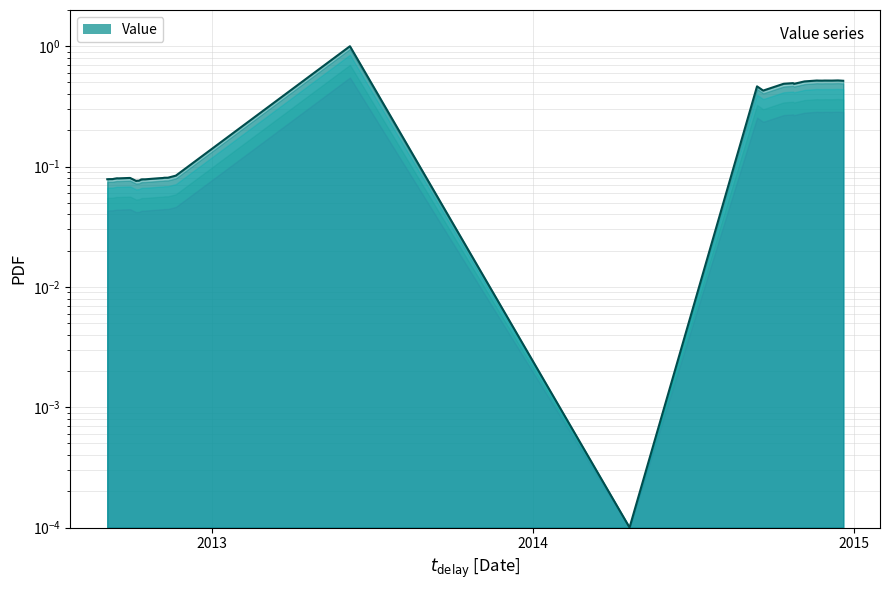

Which label corresponds to the largest value in the chart?

20130607